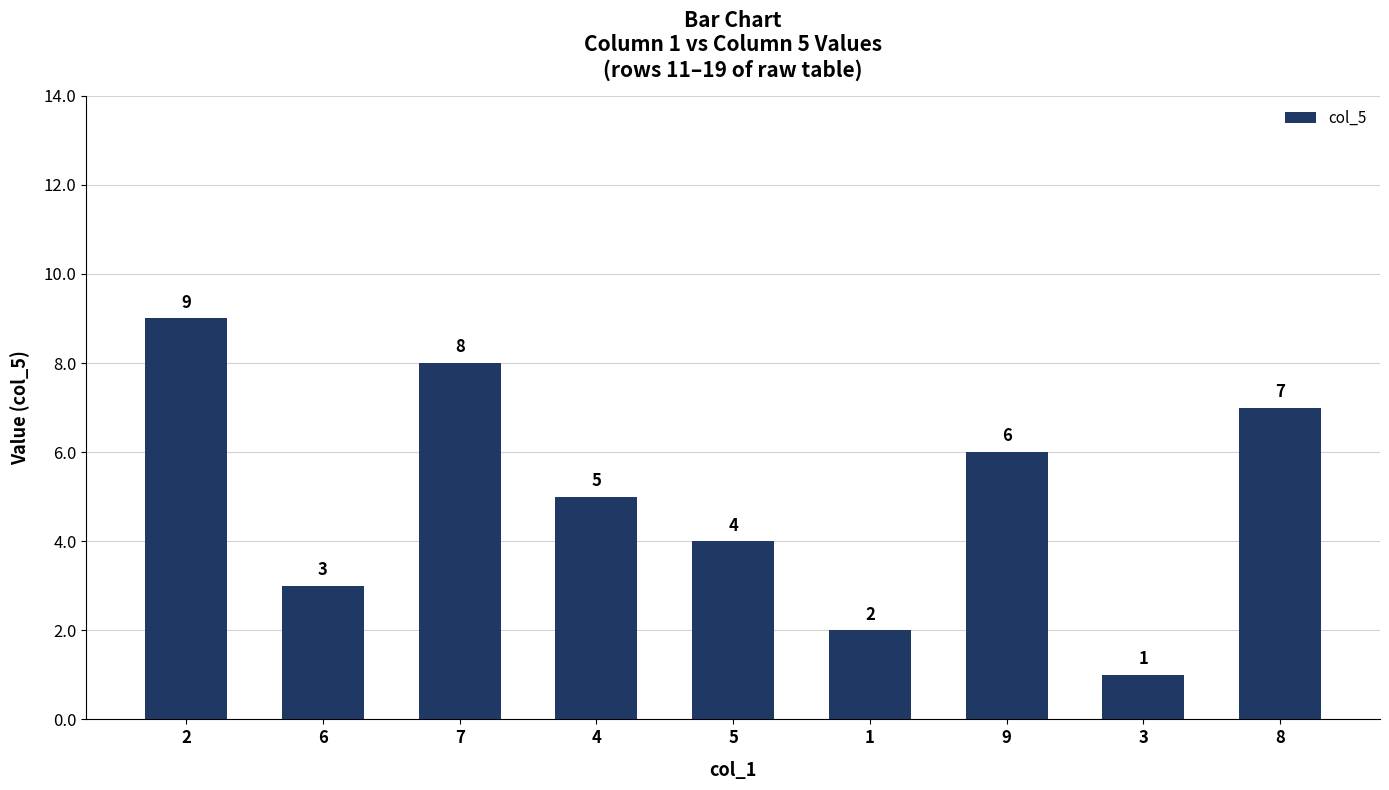

How many categories are shown in the chart?

9